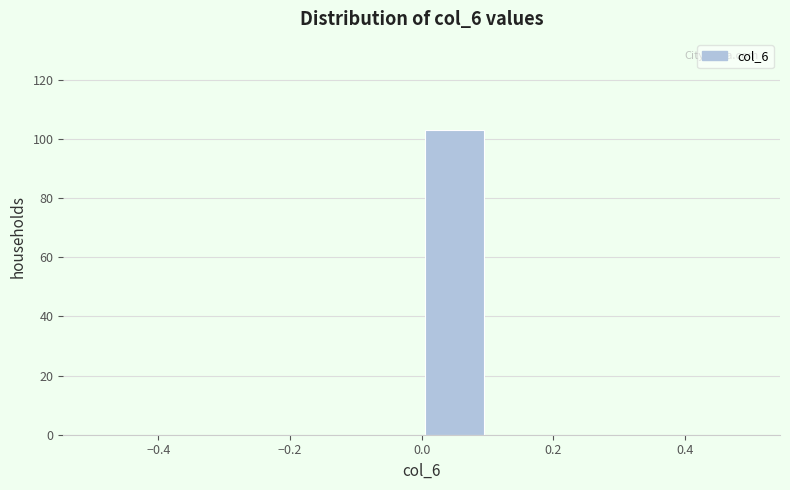

Which range on the x-axis has the tallest bar?

0.0 to 0.1